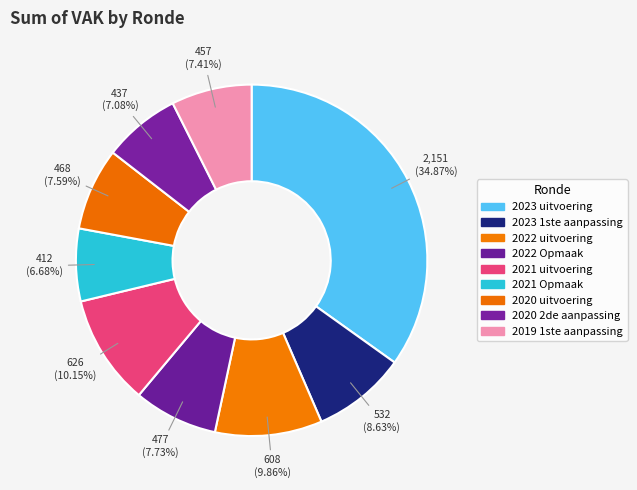

Approximately how many times larger is the value at 2023 1ste aanpassing compared to 2020 uitvoering?

1.1